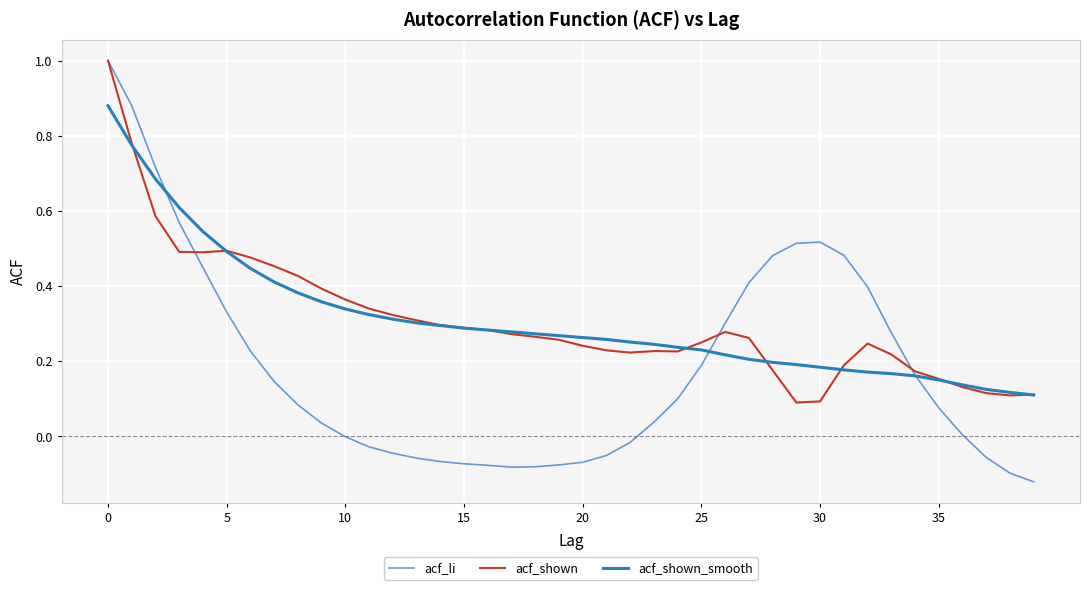

What is the average value of the acf_shown series?

0.3